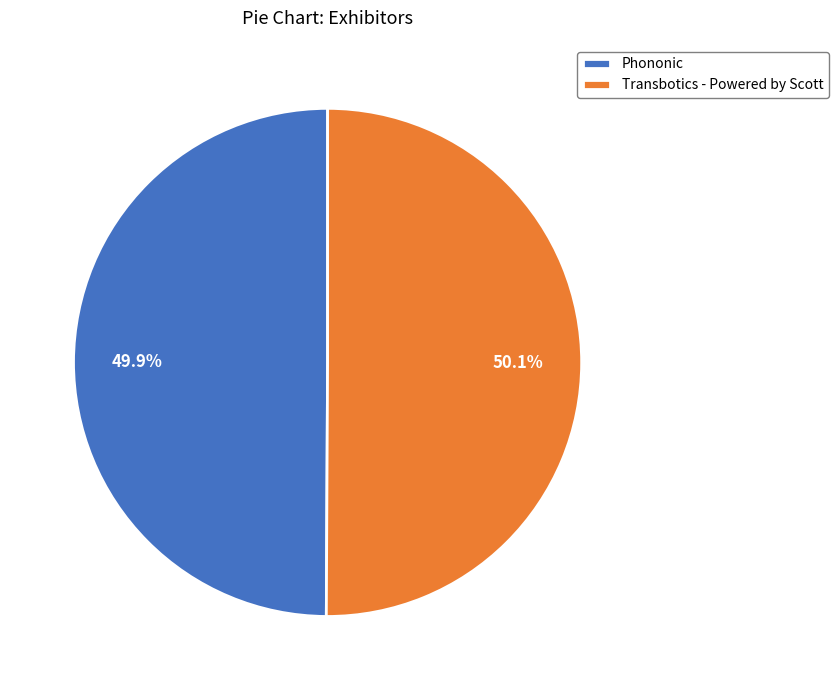

What is the ratio of the value at Phononic to the value at Transbotics - Powered by Scott?

1.0